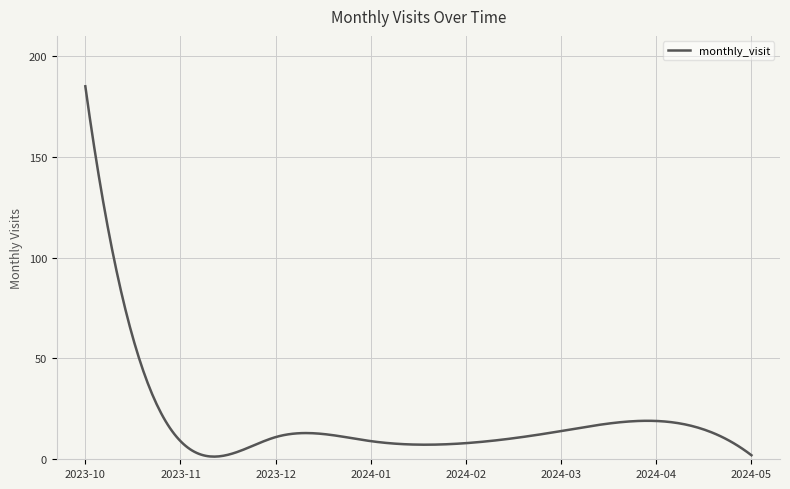

Does the chart have visible grid lines?

Yes